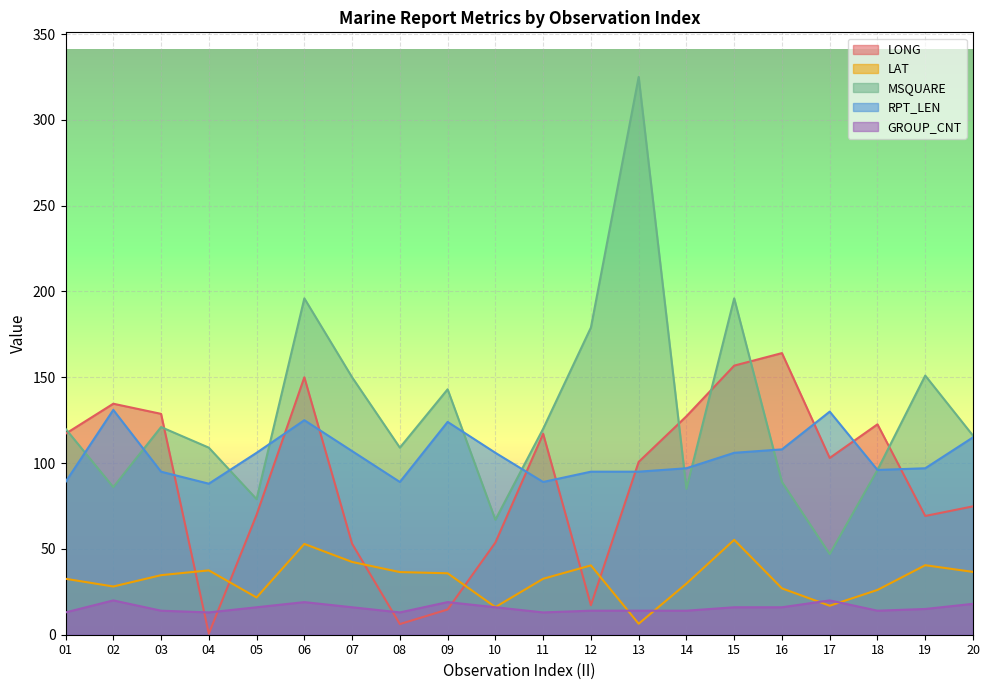

How many lines are shown in the chart?

5